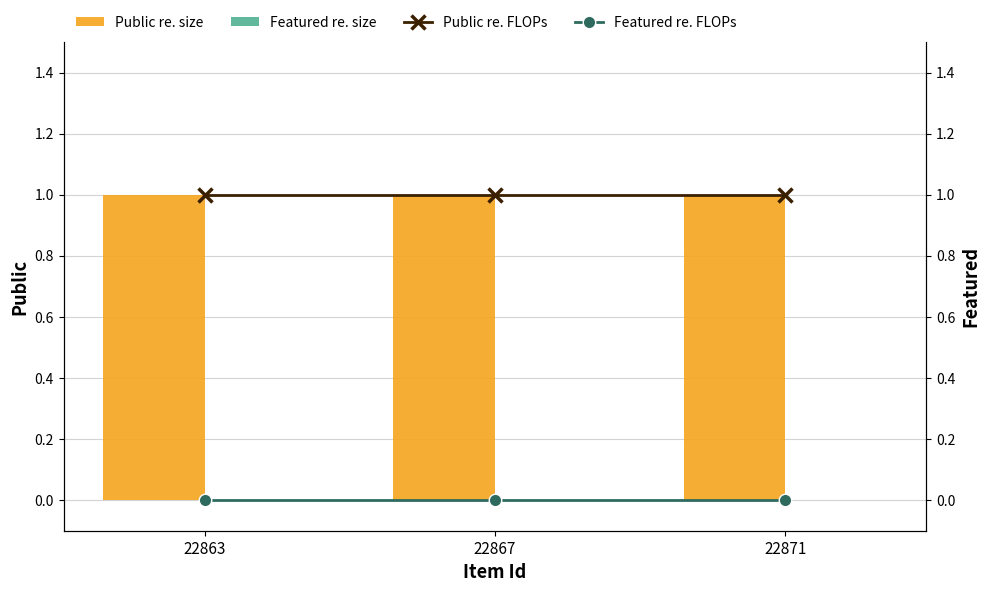

What is the total value across all series at 22863?

2